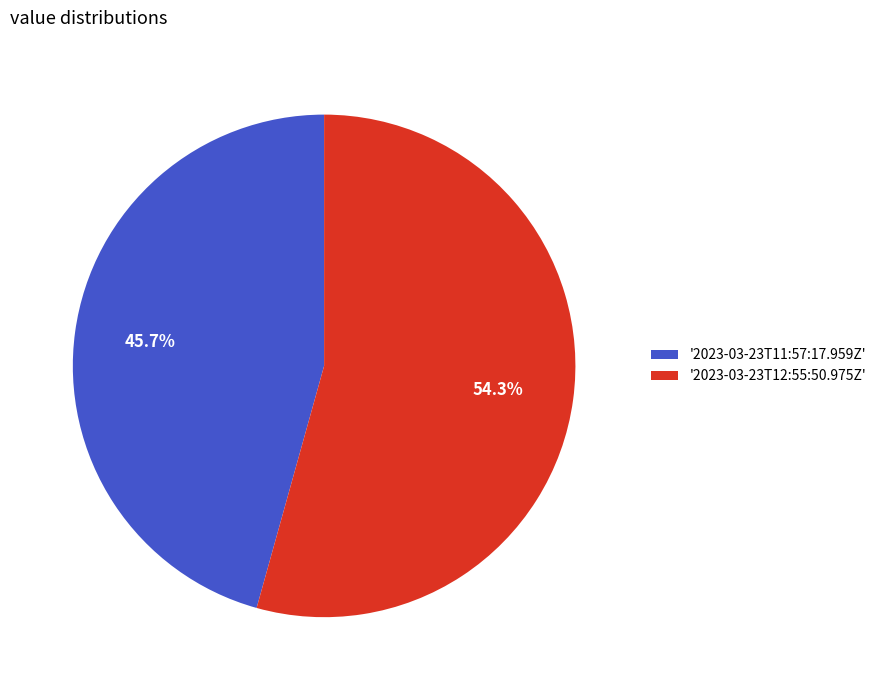

Approximately how many times larger is the value at '2023-03-23T11:57:17.959Z' compared to '2023-03-23T12:55:50.975Z'?

0.8